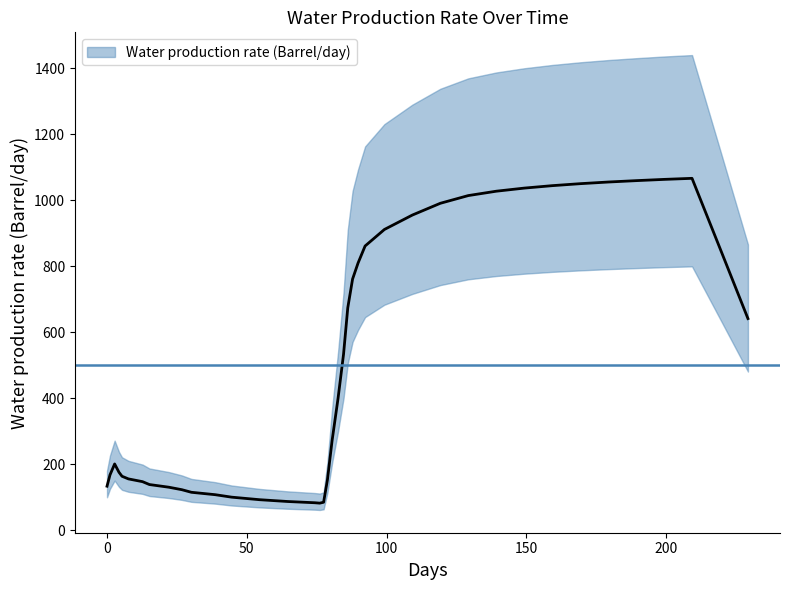

List the labels in order of value, largest first.

39, 38, 37, 36, 35, 34, 33, 32, 31, 30, 29, 28, 27, 26, 25, 24, 23, 22, 21, 20, 0, 1, 2, 3, 4, 5, 6, 7, 8, 9, 10, 11, 12, 19, 13, 18, 14, 17, 16, 15